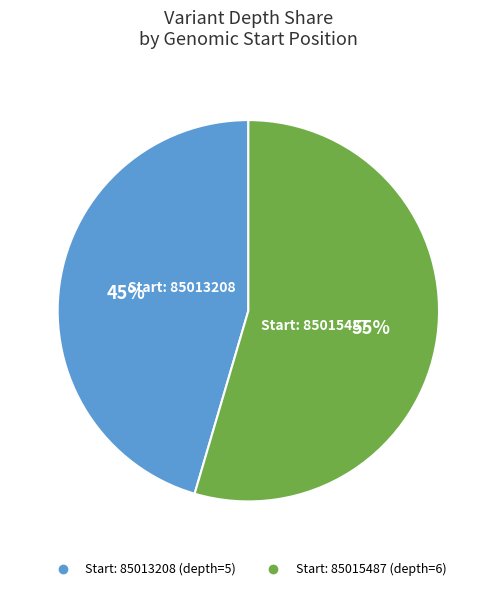

How many slices are in this pie chart?

2